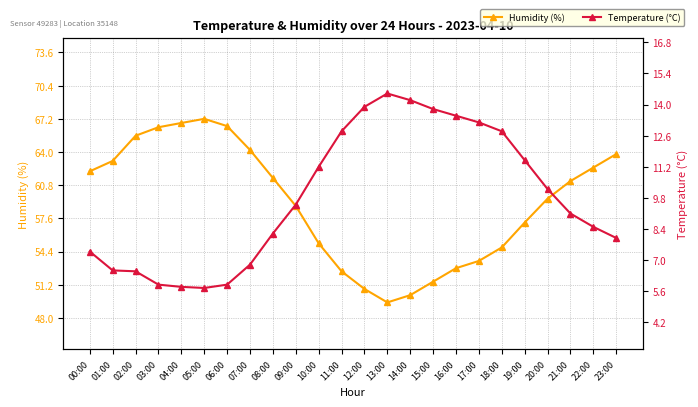

What is the smallest value displayed?

5.8